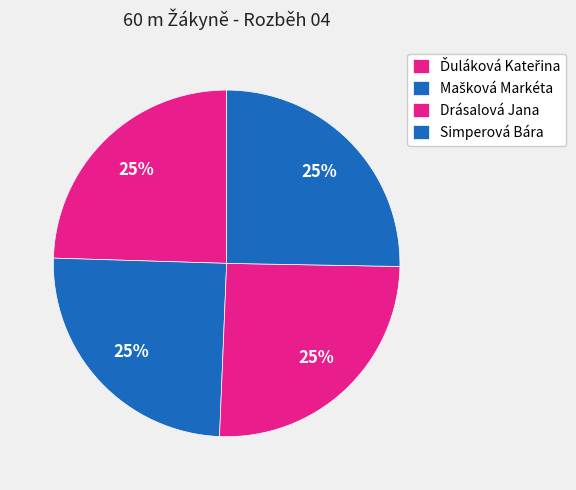

True or false: Simperová Bára accounts for 25% of the total.

True